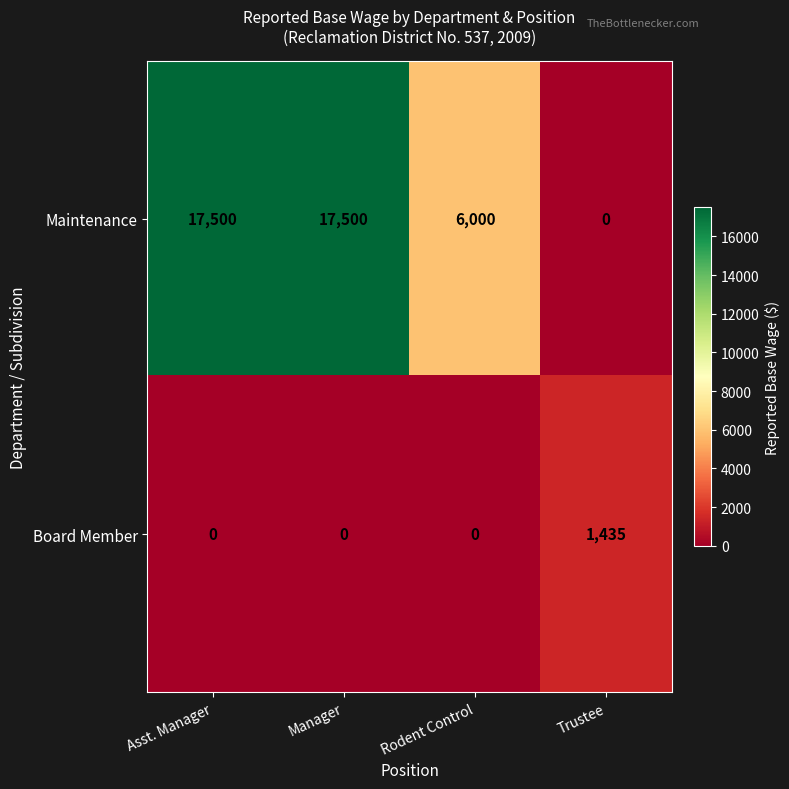

What is the total value across all series at Rodent Control?

6000